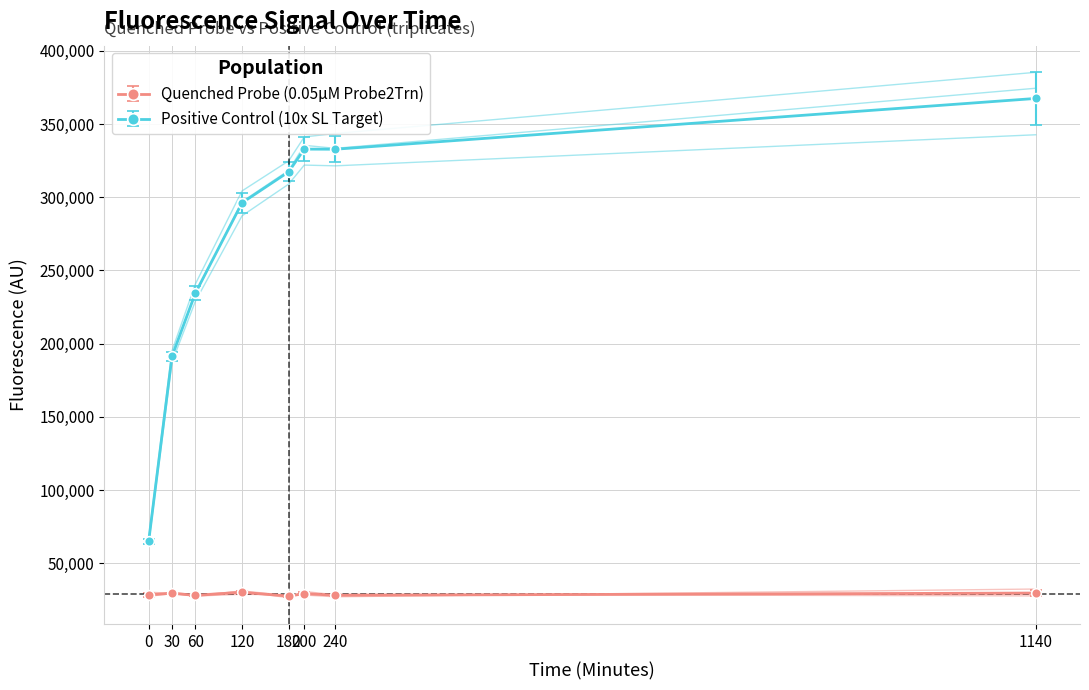

What is the lowest value of the Positive Control (10x SL Target) series?

64875.0